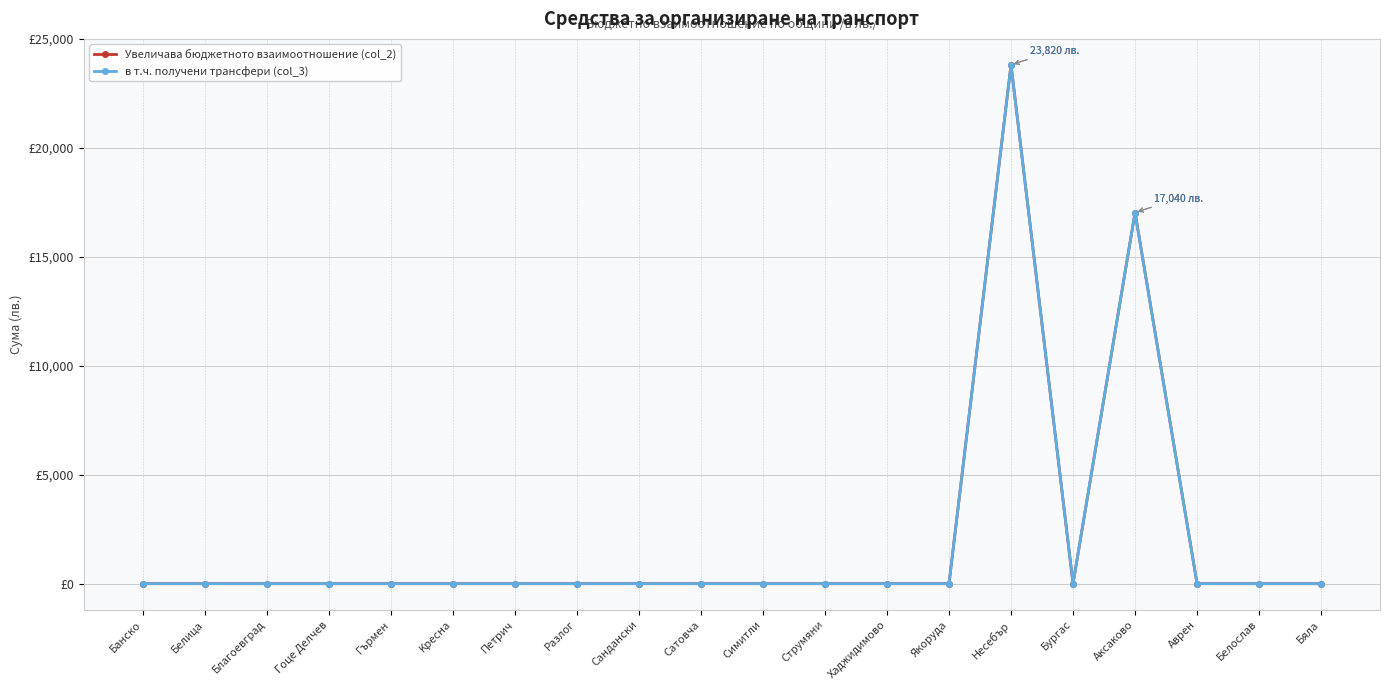

How many interior local peaks does the в т.ч. получени трансфери (col_3) series have?

2